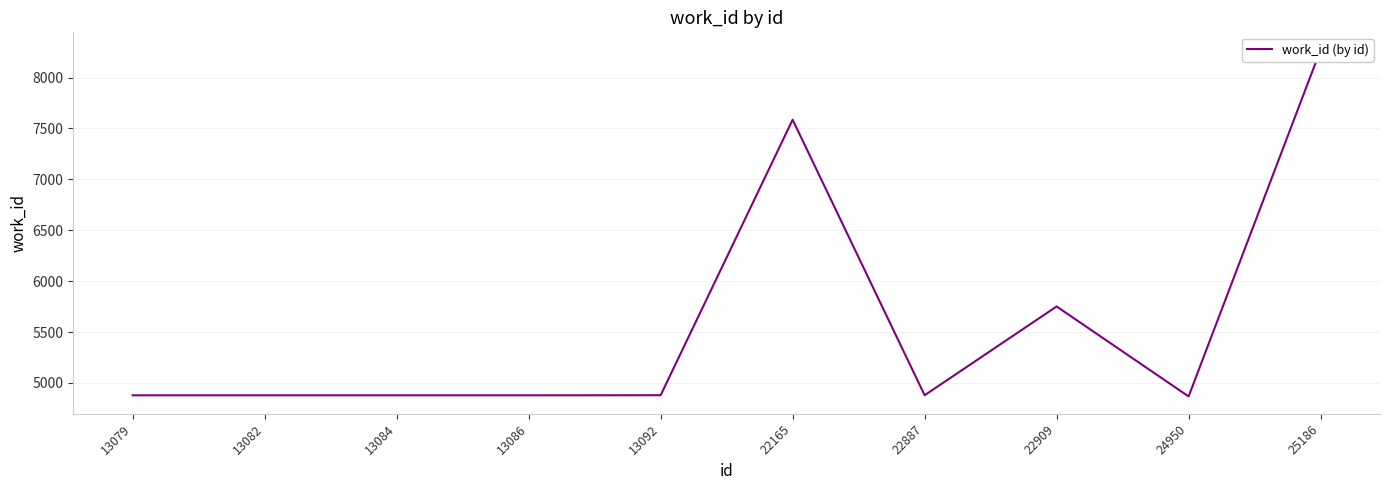

How many data points does each series have?

10